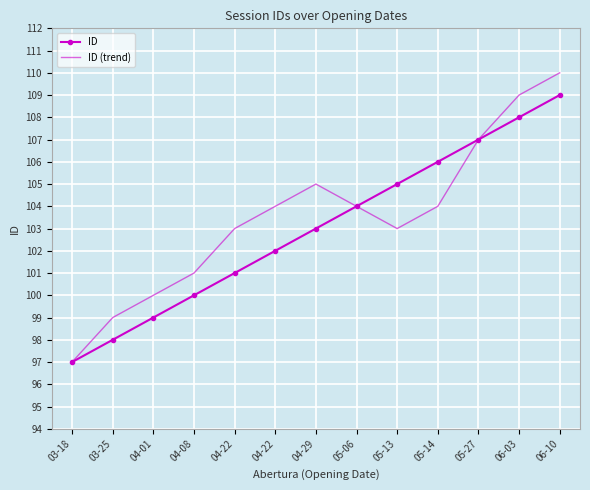

What is the sum of all ID values?

1339